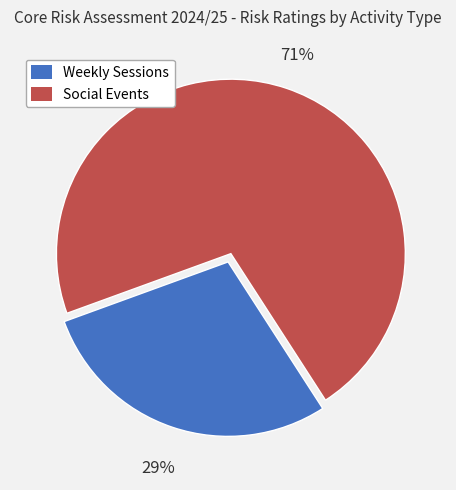

To the nearest percent, what is the combined percentage of Weekly Sessions and Social Events?

100%